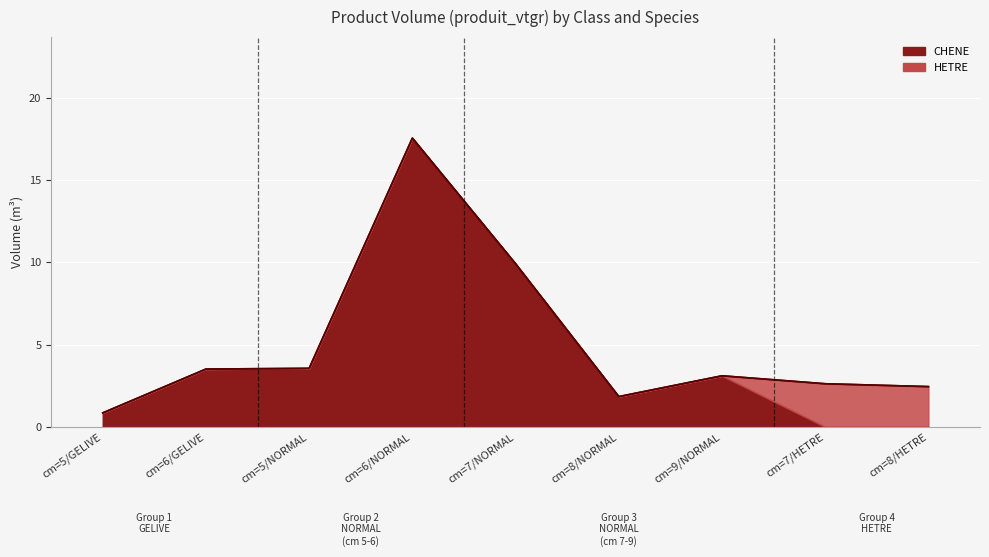

At which category does the data reach its first local valley?

cm=8/NORMAL